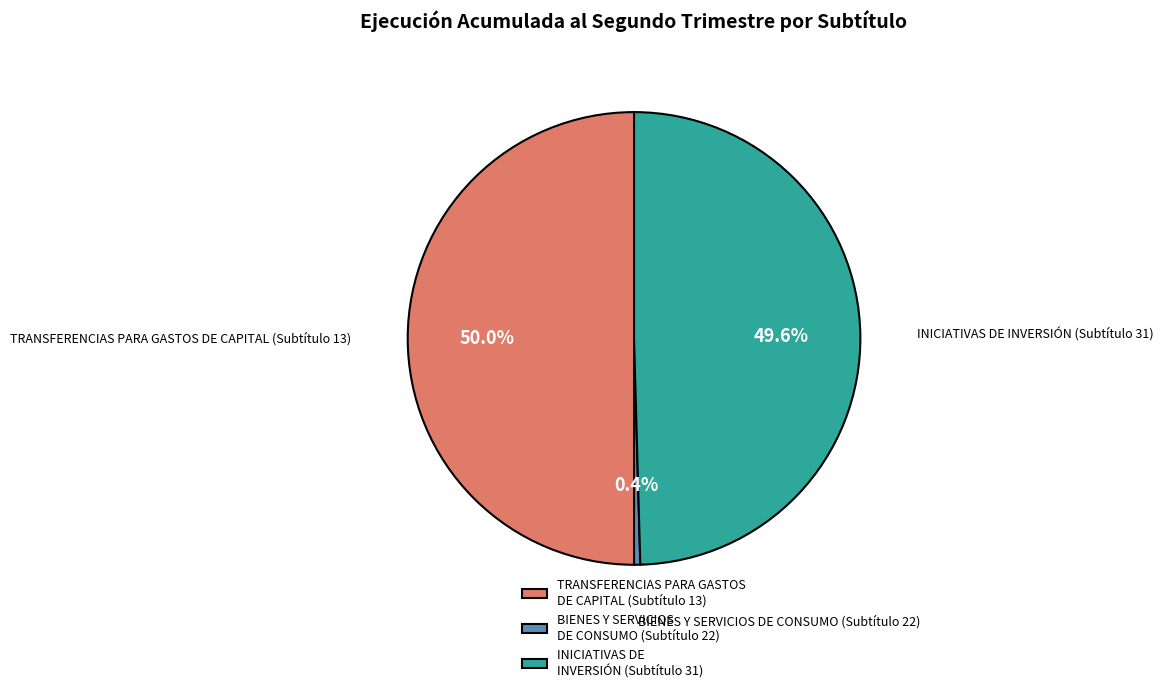

What is the ratio of the value at INICIATIVAS DE INVERSIÓN (Subtítulo 31) to the value at TRANSFERENCIAS PARA GASTOS DE CAPITAL (Subtítulo 13)?

1.0